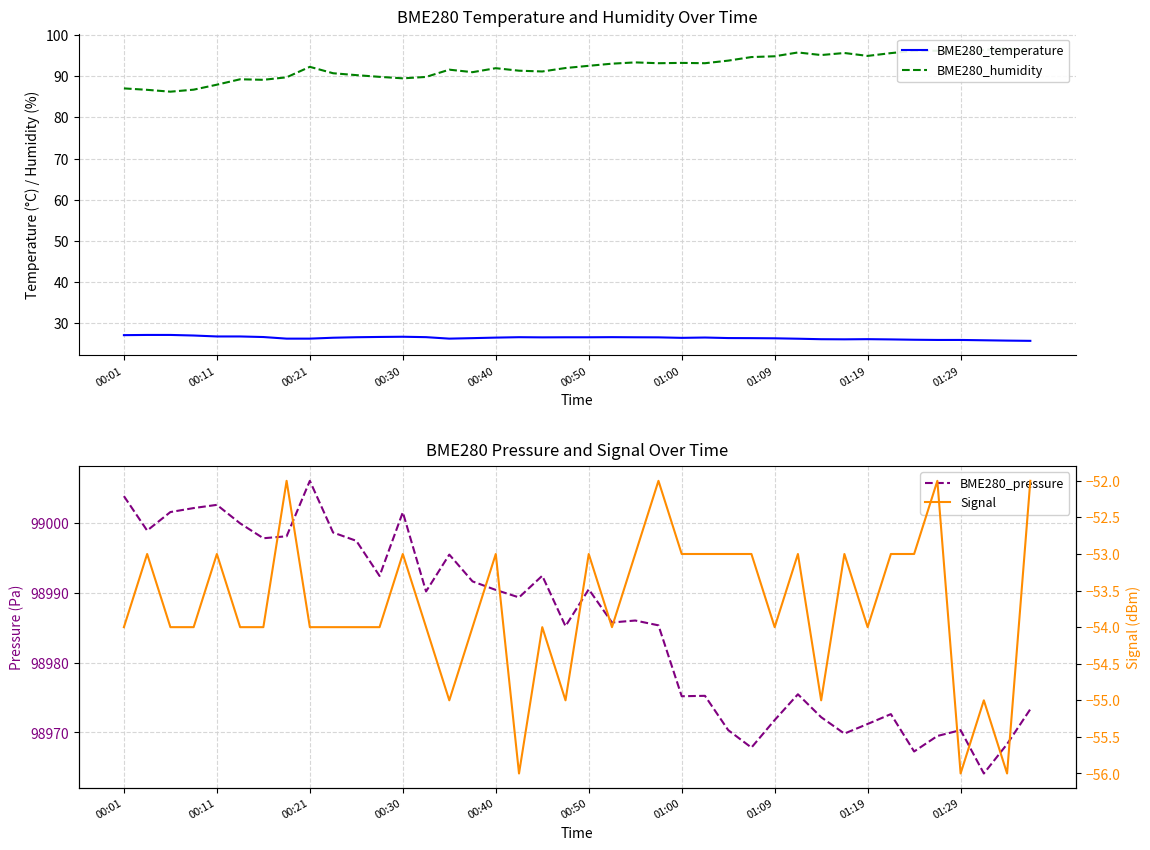

Which series has the widest spread of values?

BME280_pressure